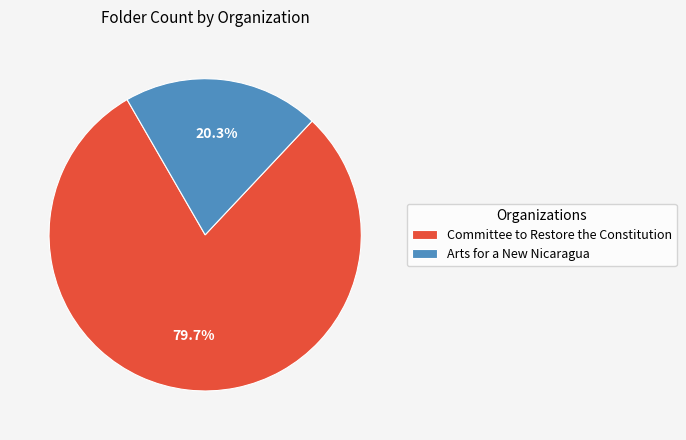

True or false: Arts for a New Nicaragua accounts for 32% of the total.

False